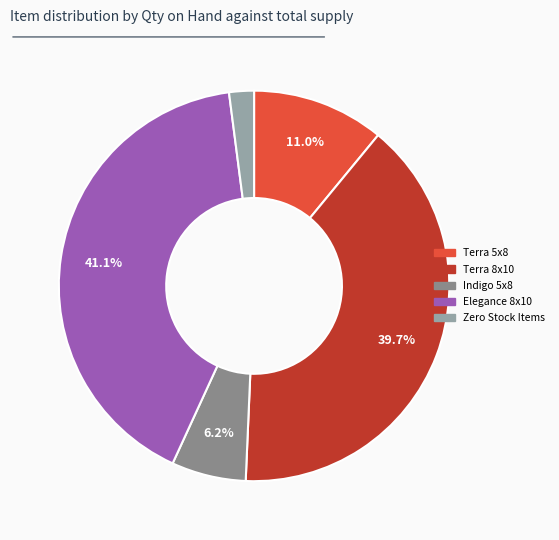

How many segments does this pie chart have?

5